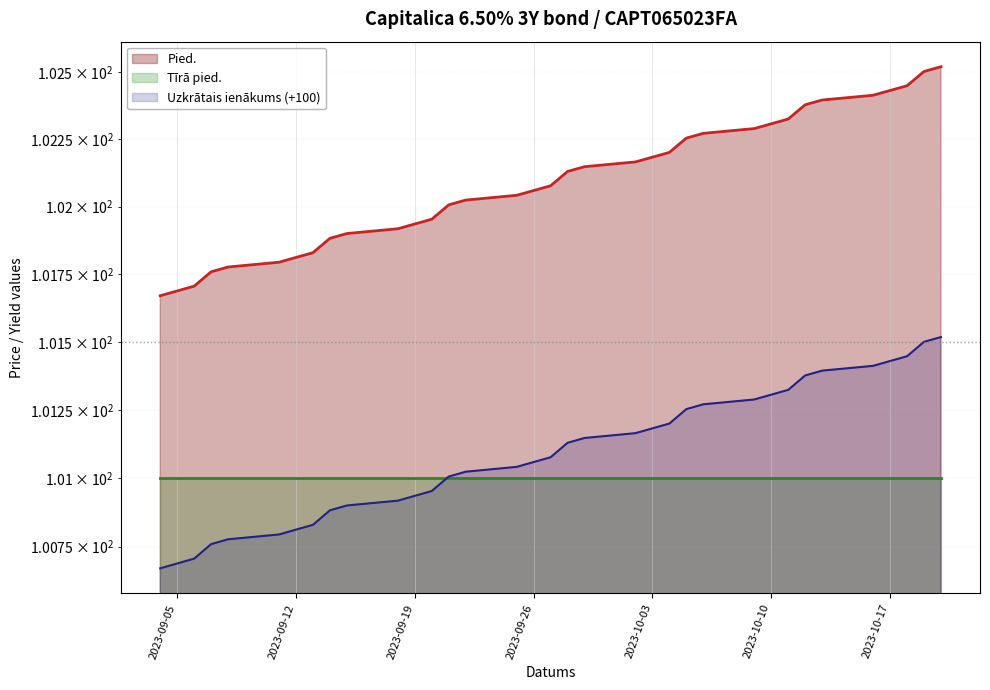

Which series changed the most between 2023-10-11 and 2023-10-16?

Pied.